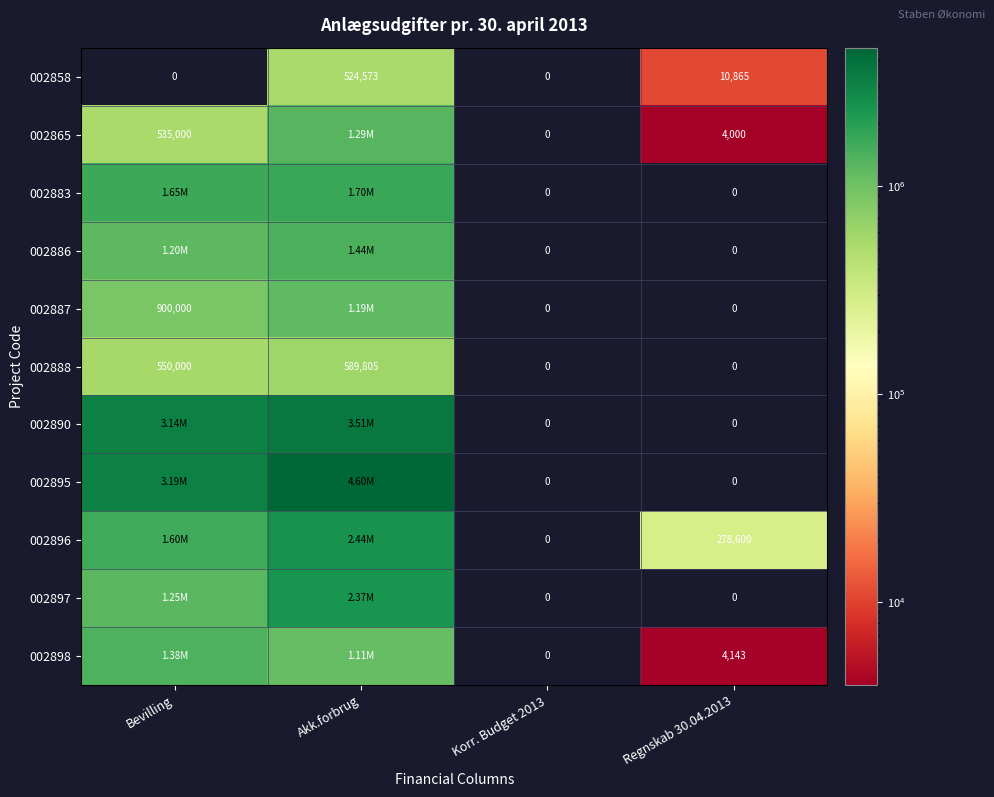

What is the total value across all series at Regnskab 30.04.2013?

297608